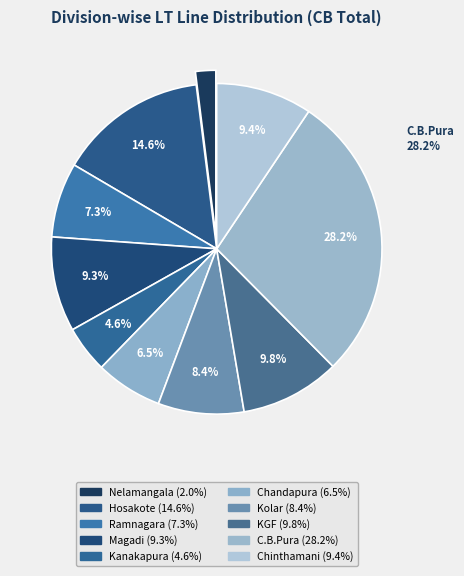

Combined, what portion of the pie is Magadi and Kanakapura?

13.9%